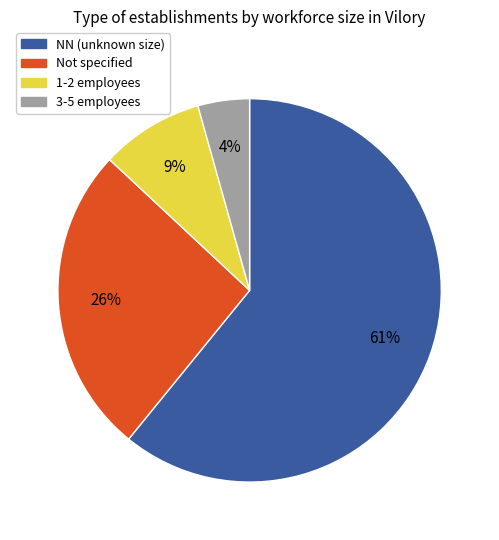

Is there any slice that represents more than half of the pie?

Yes